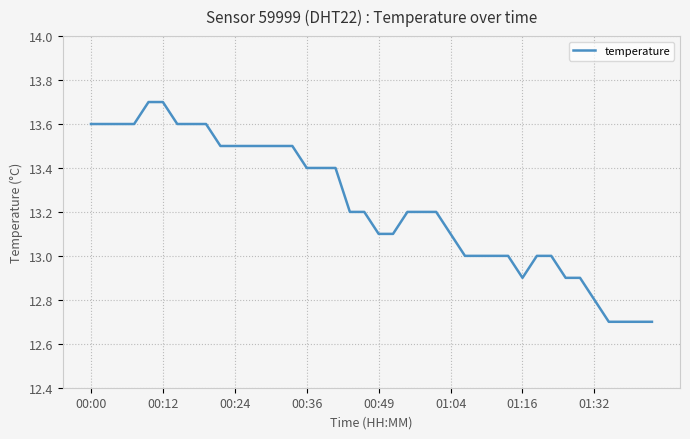

What is the difference between the maximum and minimum values?

1.0